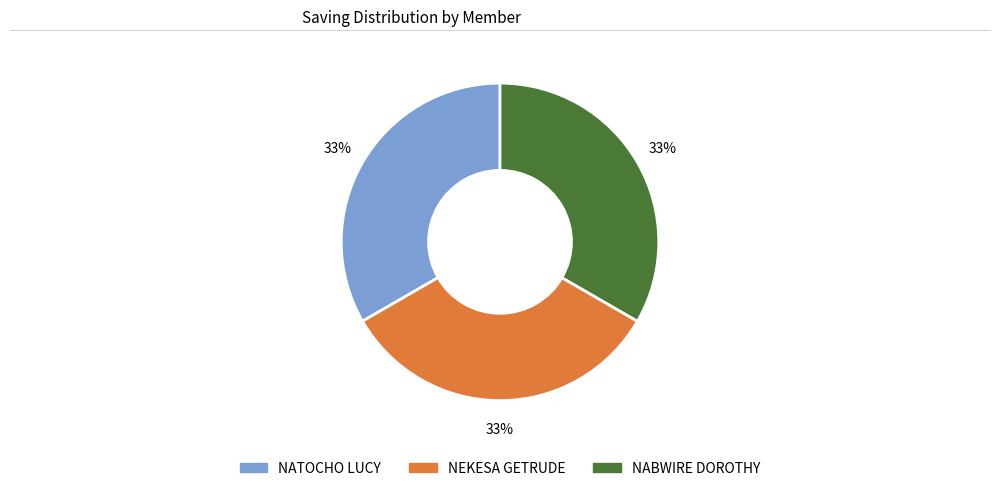

What is the ratio of the value at NABWIRE DOROTHY to the value at NEKESA GETRUDE?

1.0